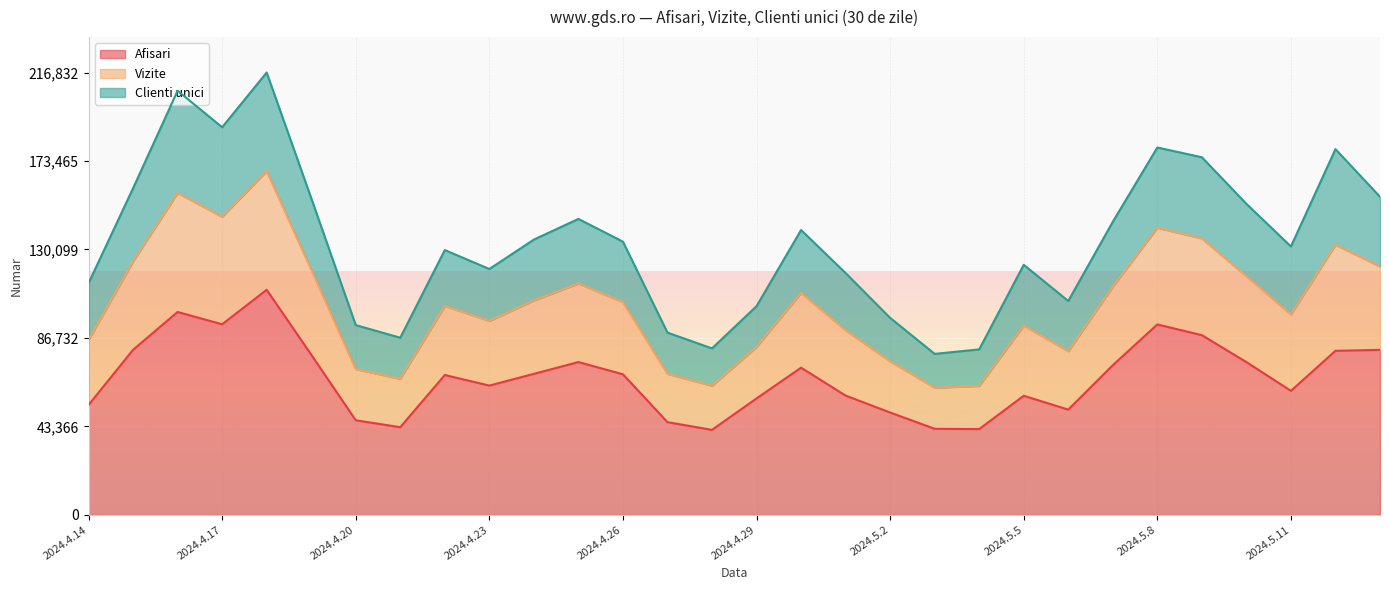

Which label corresponds to the largest value in the chart?

2024.4.18